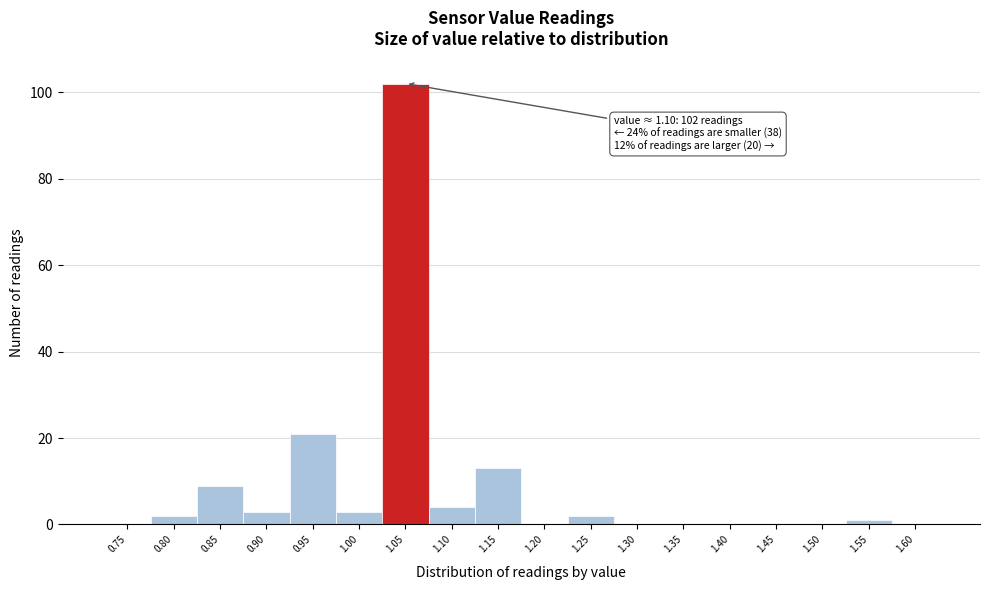

Reading right to left, what are all the values shown in this chart?

1.60=0	1.55=1	1.50=0	1.45=0	1.40=0	1.35=0	1.30=0	1.25=2	1.20=0	1.15=13	1.10=4	1.05=102	1.00=3	0.95=21	0.90=3	0.85=9	0.80=2	0.75=0